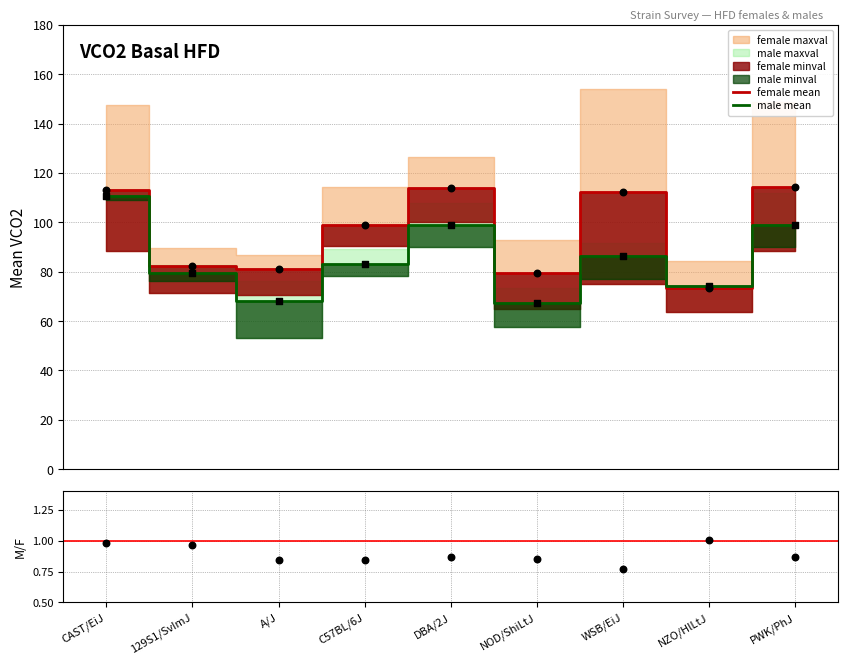

Which series reaches the maximum Y coordinate?

female mean